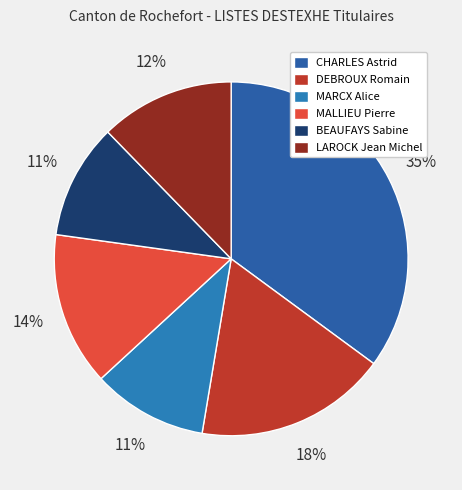

Which slice is the largest?

CHARLES Astrid